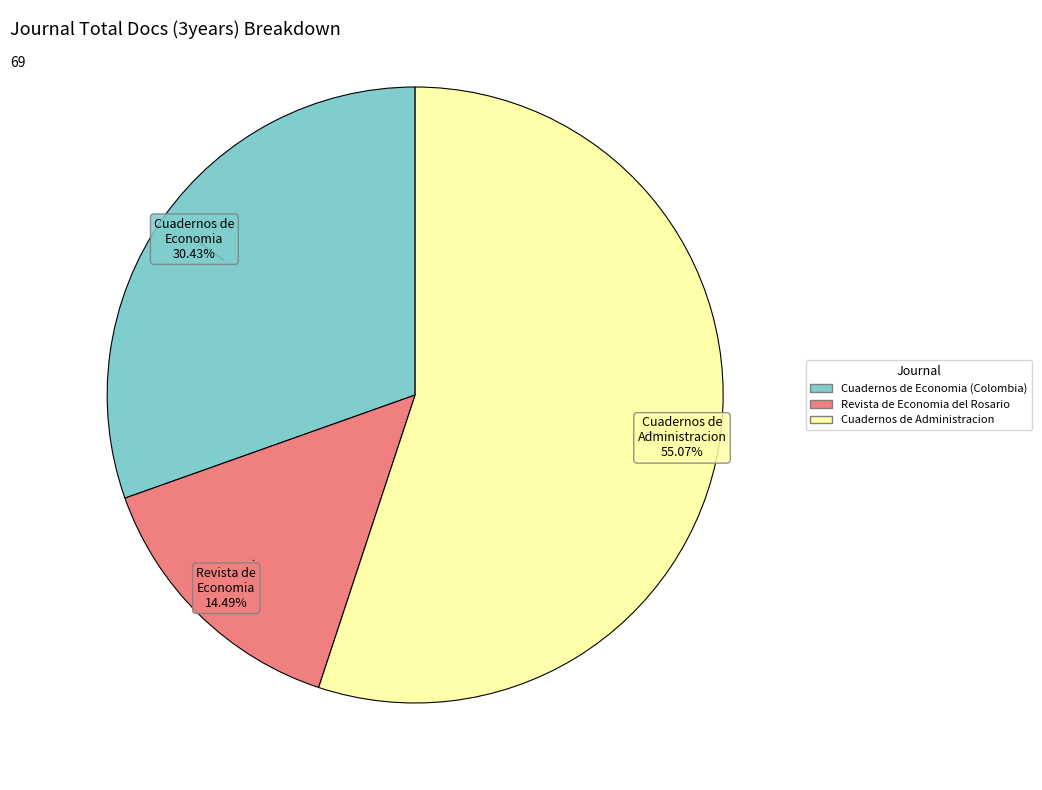

What is the total percentage of Cuadernos de Economia (Colombia) and Cuadernos de Administracion?

85.5%